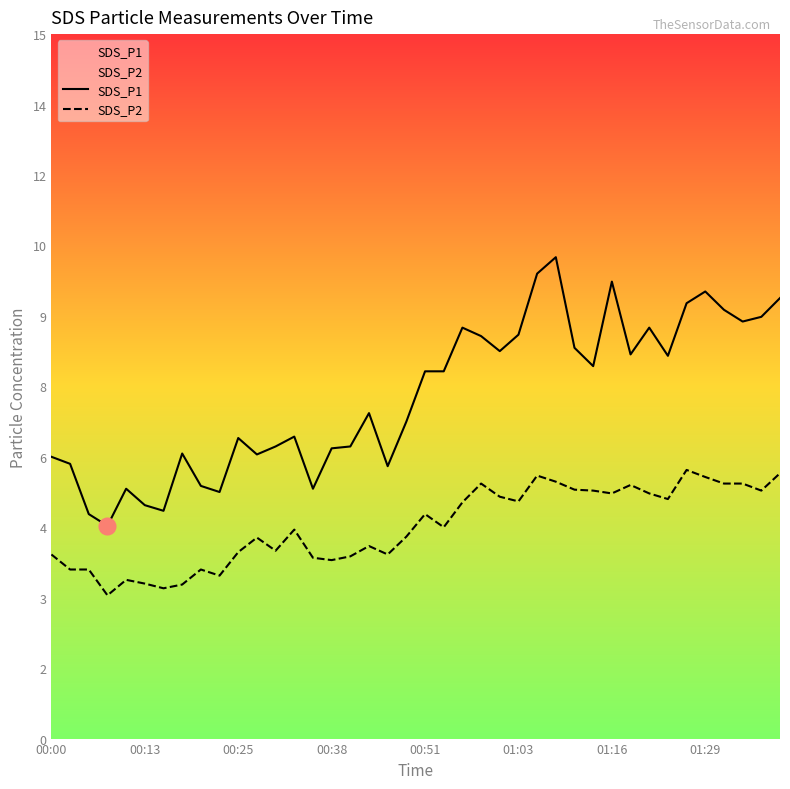

True or false: SDS_P2 and SDS_P1 cross at least once.

False